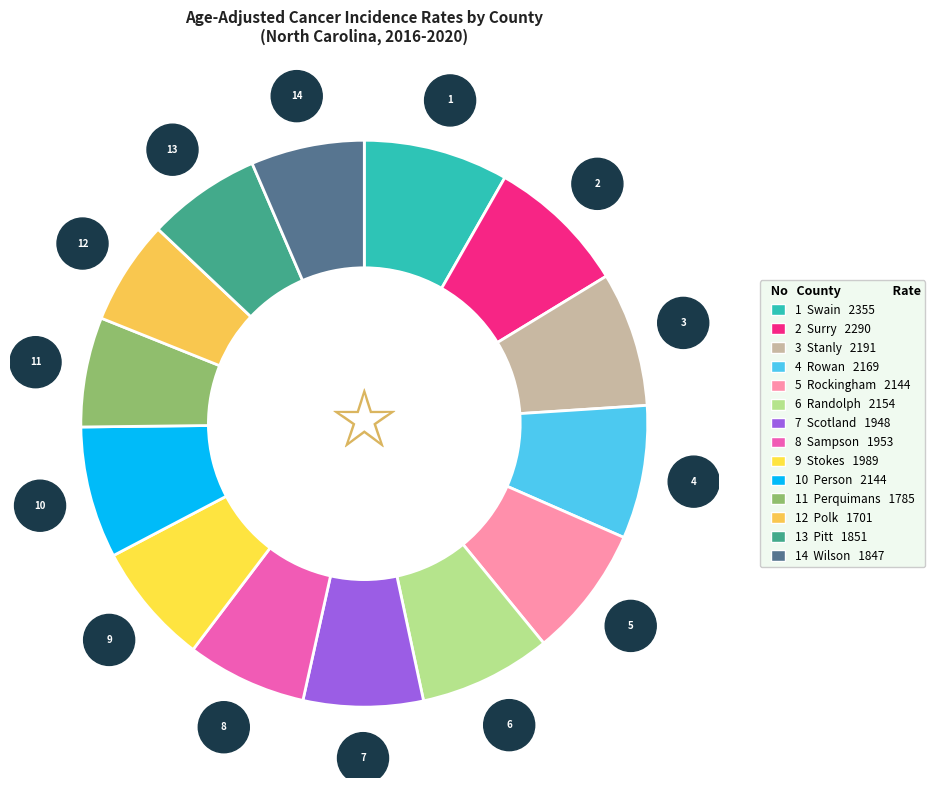

Rank the categories by value from lowest to highest.

Polk, Perquimans, Wilson, Pitt, Scotland, Sampson, Stokes, Person, Rockingham, Randolph, Rowan, Stanly, Surry, Swain